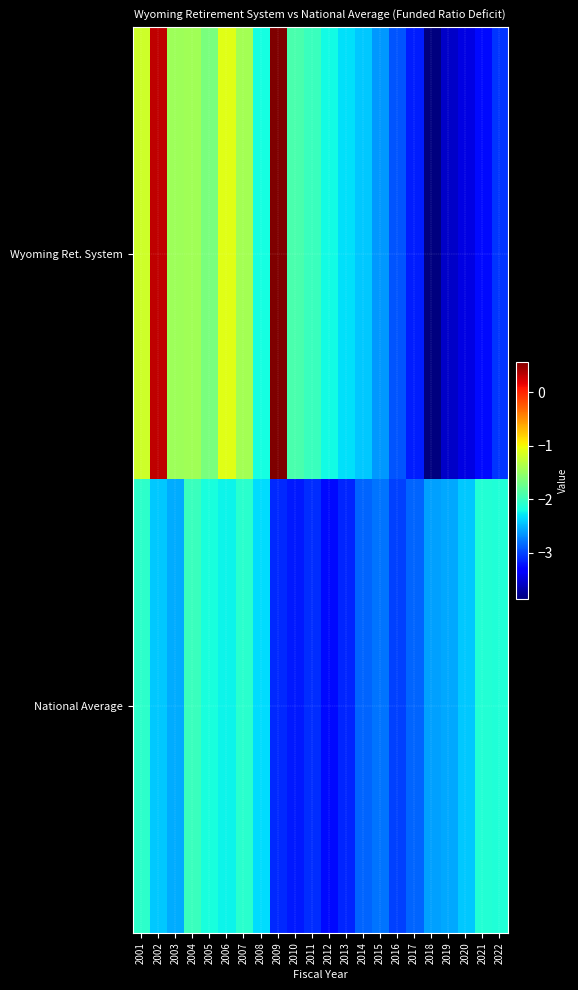

Reading left to right, transcribe all the data shown in this chart.

Wyoming Ret. System: 2001=-1.2	2002=0.3	2003=-1.5	2004=-1.4	2005=-1.6	2006=-1.1	2007=-1.4	2008=-2.2	2009=0.6	2010=-1.9	2011=-2.0	2012=-2.2	2013=-2.3	2014=-2.4	2015=-2.6	2016=-2.9	2017=-3.2	2018=-3.9	2019=-3.6	2020=-3.5	2021=-3.3	2022=-3.1
National Average: 2001=-2.1	2002=-2.4	2003=-2.6	2004=-2.0	2005=-2.2	2006=-2.2	2007=-2.1	2008=-2.3	2009=-3.1	2010=-3.2	2011=-3.1	2012=-3.3	2013=-3.1	2014=-2.9	2015=-2.8	2016=-3.0	2017=-2.9	2018=-2.6	2019=-2.6	2020=-2.4	2021=-2.1	2022=-2.1